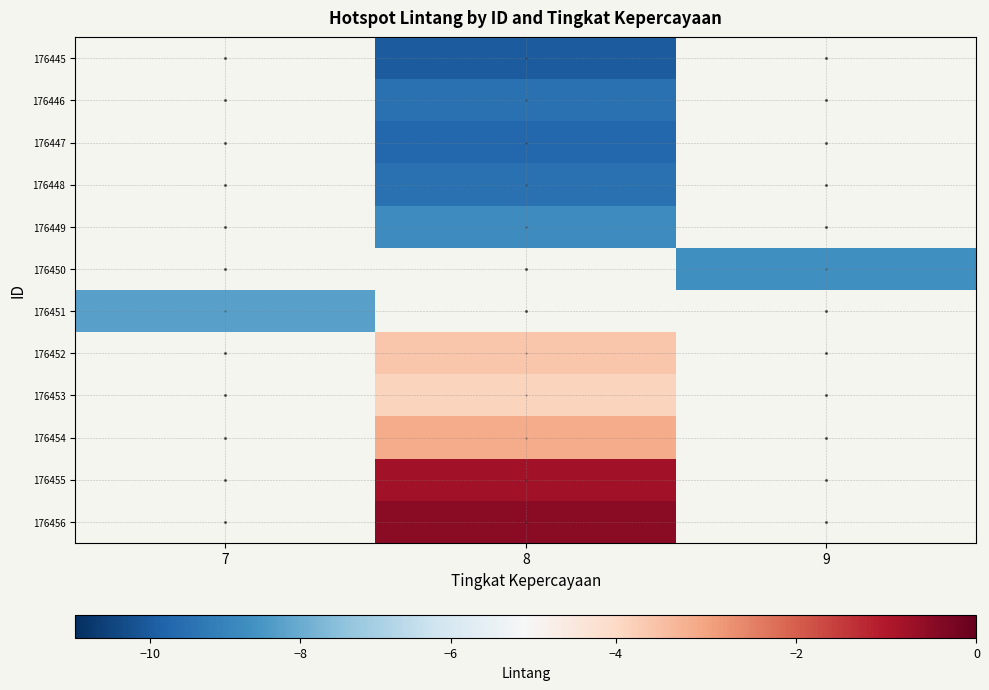

The 176445 series shows -10.0 at 8. True or false?

True